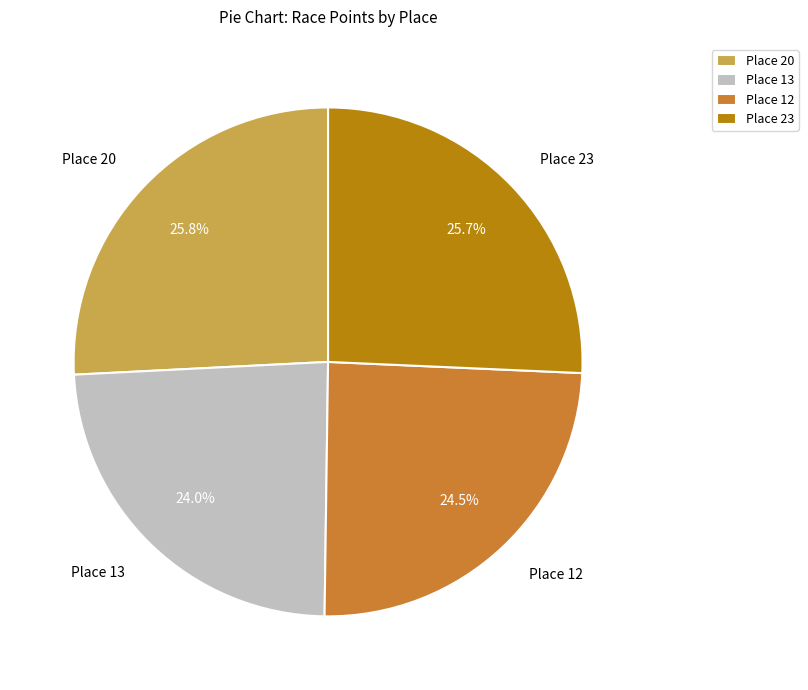

To the nearest percent, what portion does Place 13 represent?

24%